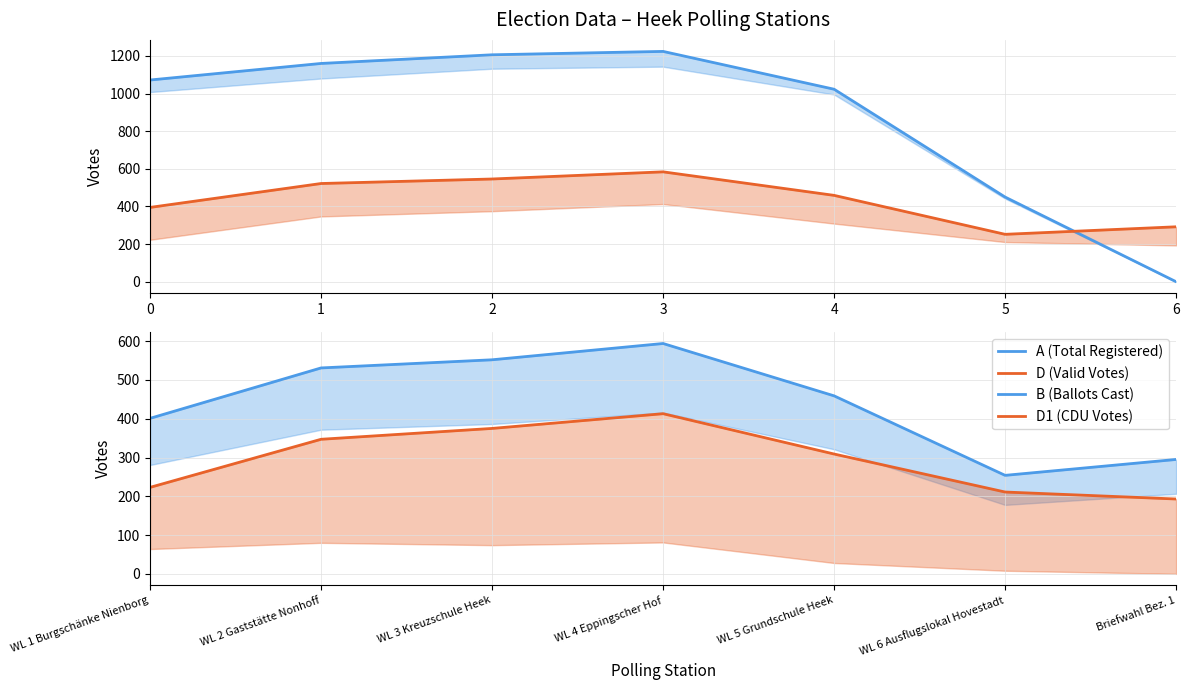

Count the number of data series in this chart.

4